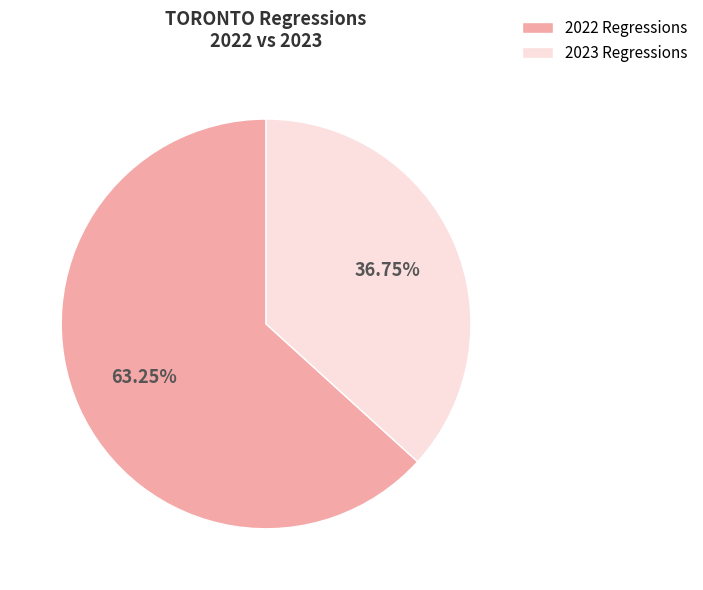

To the nearest percent, what is the average slice percentage?

50%